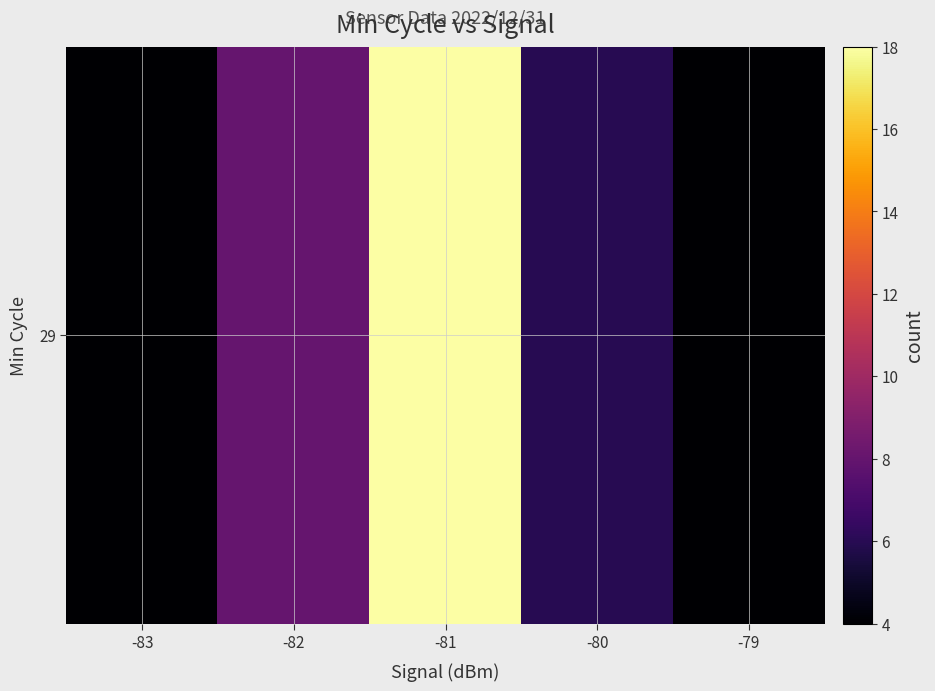

What is the sum of the values at -81 and -80?

24